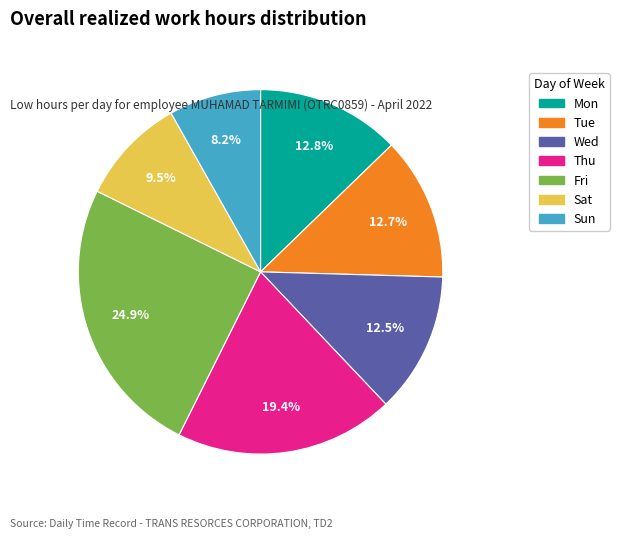

Is there any slice that represents more than half of the pie?

No